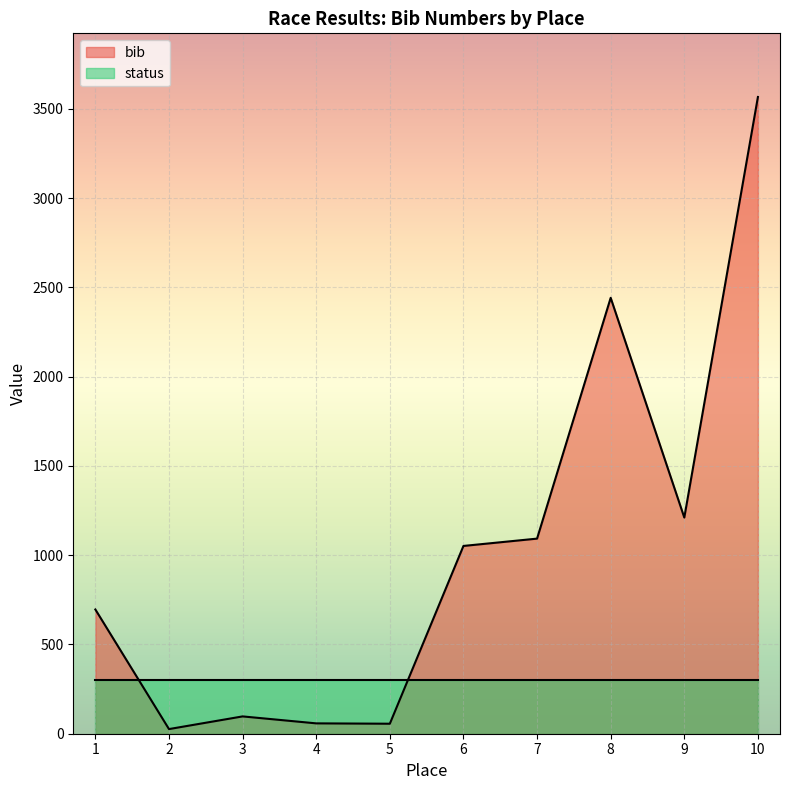

Does the chart display data point markers on the line(s)?

No